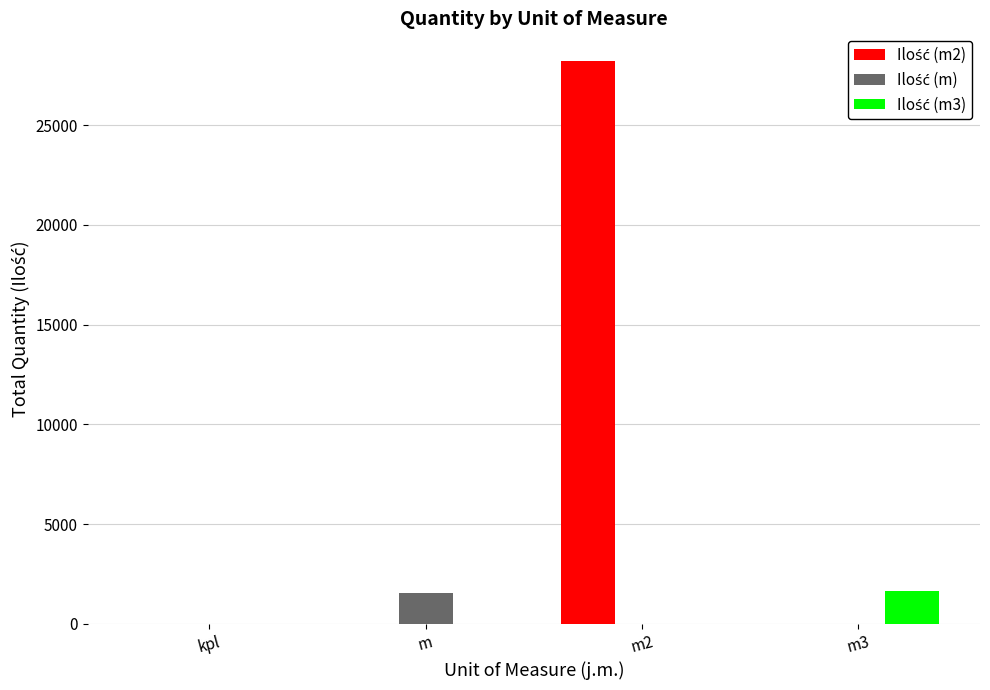

What is the maximum value shown in the chart?

28201.1